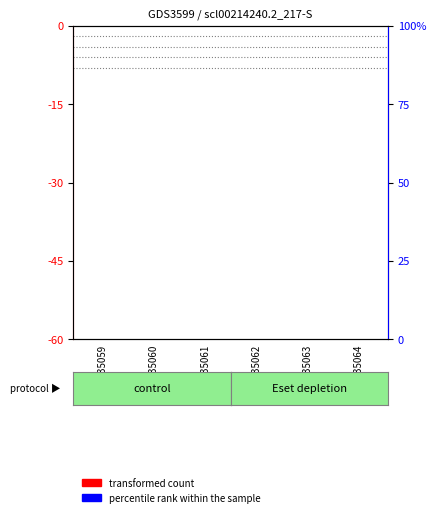

What is the sum of the percentile rank within the sample values at GSM435060 and GSM435064?

1.4